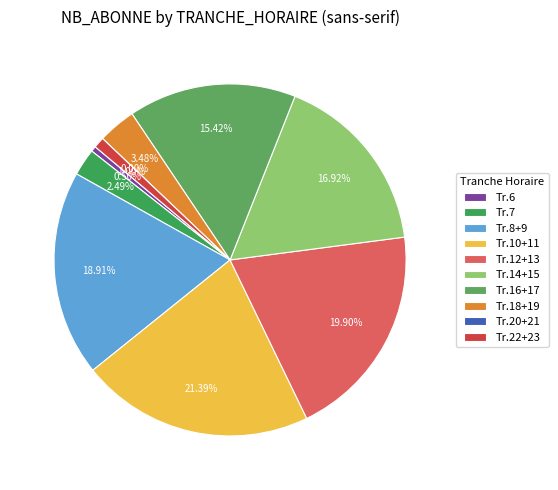

Which slice is the smallest?

6